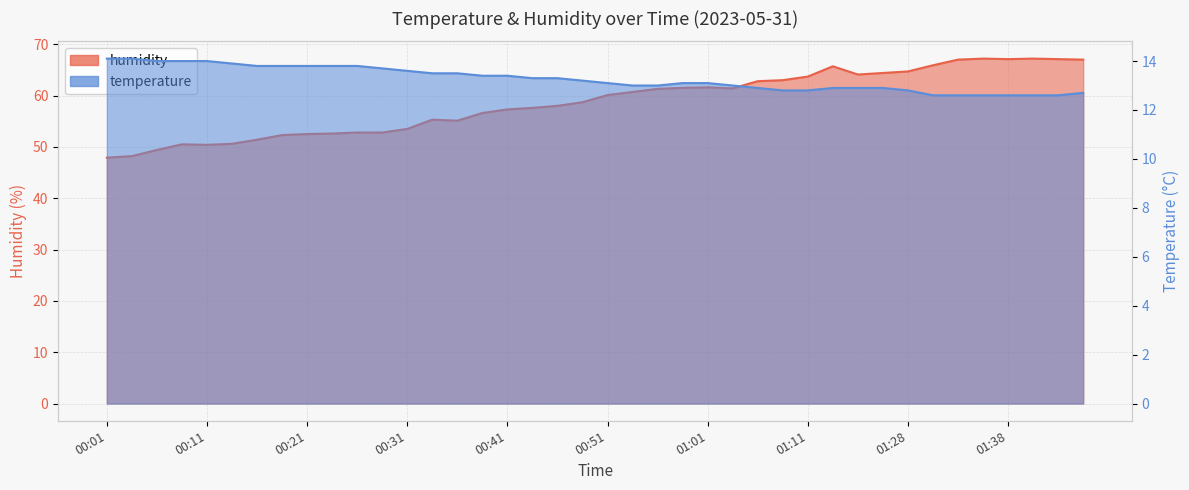

What is the maximum value shown in the chart?

67.2